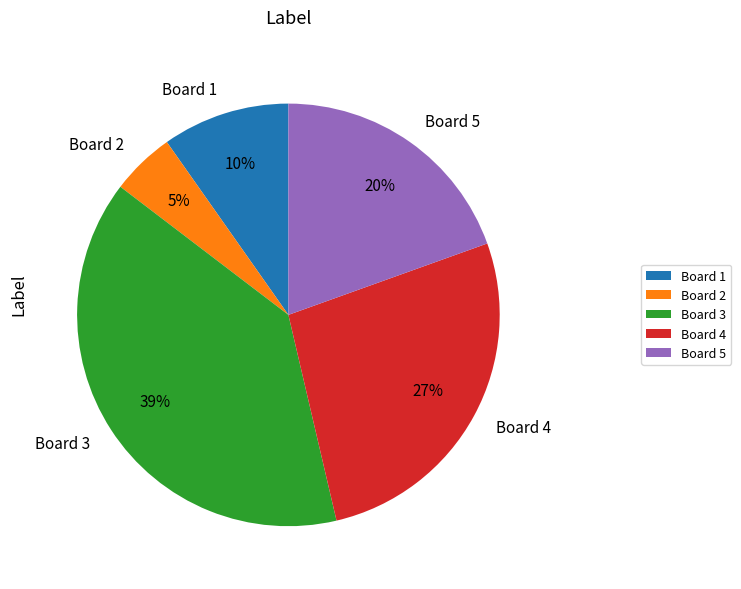

Is there any slice that represents more than half of the pie?

No